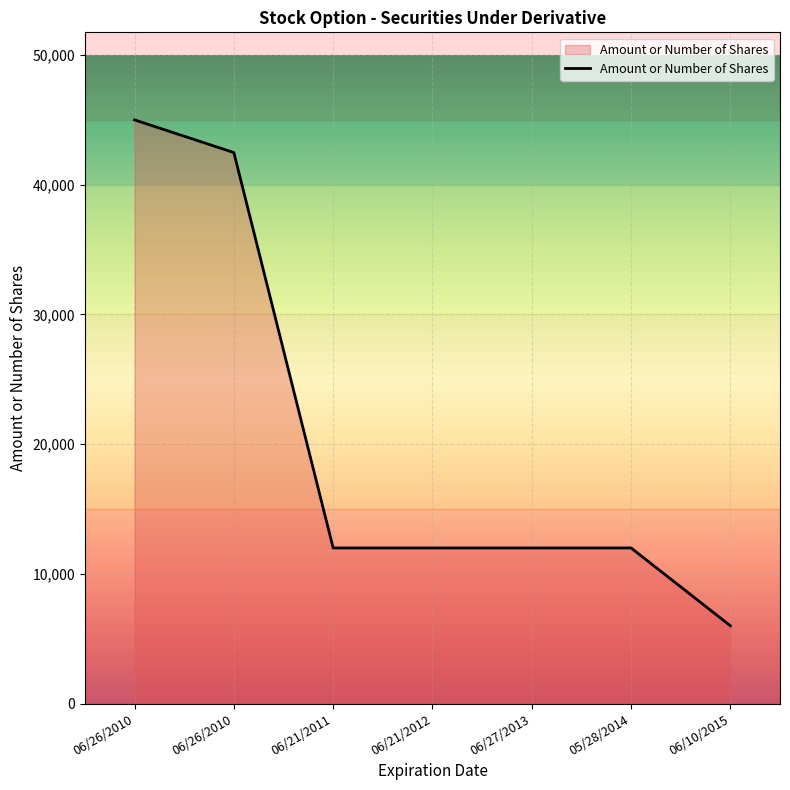

Does the chart have visible grid lines?

Yes